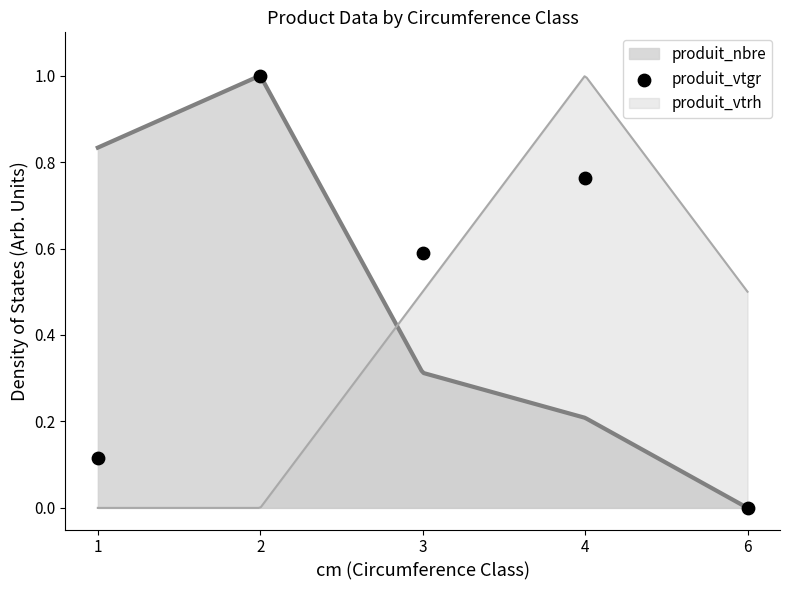

Which has a higher value, 1 or 4?

4